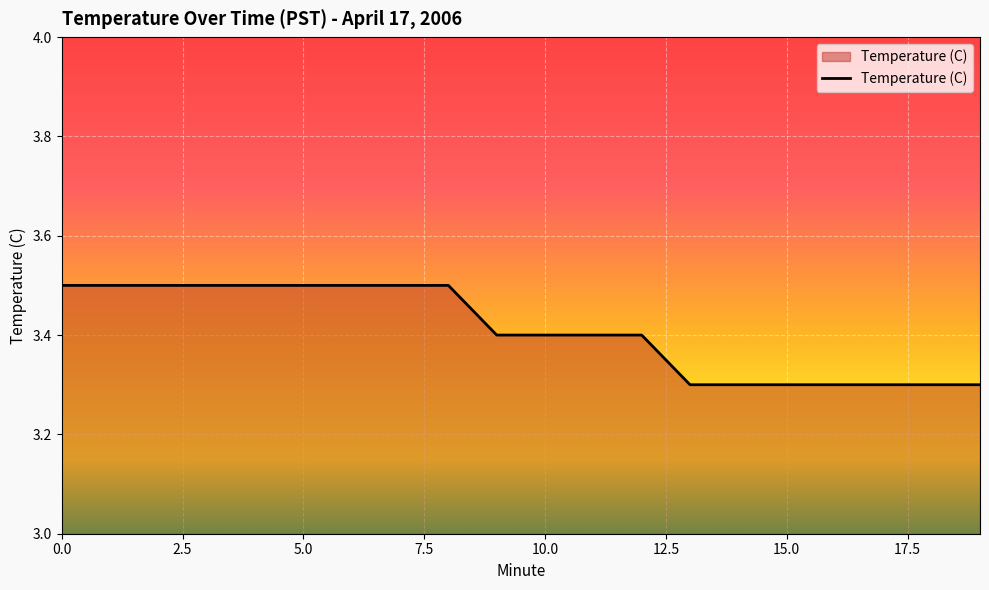

What is the minimum value shown in the chart?

3.3